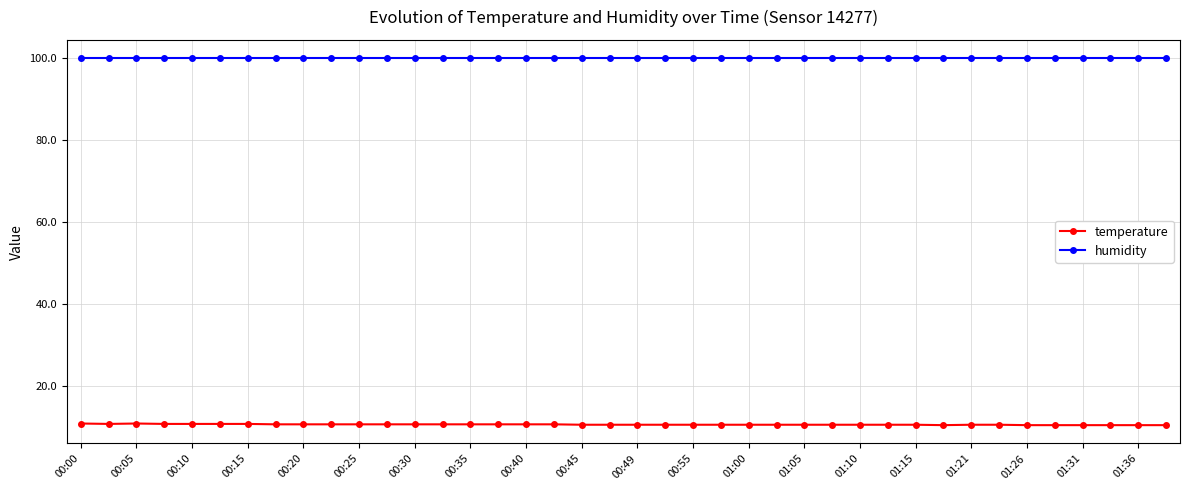

True or false: humidity and temperature intersect in this chart.

False